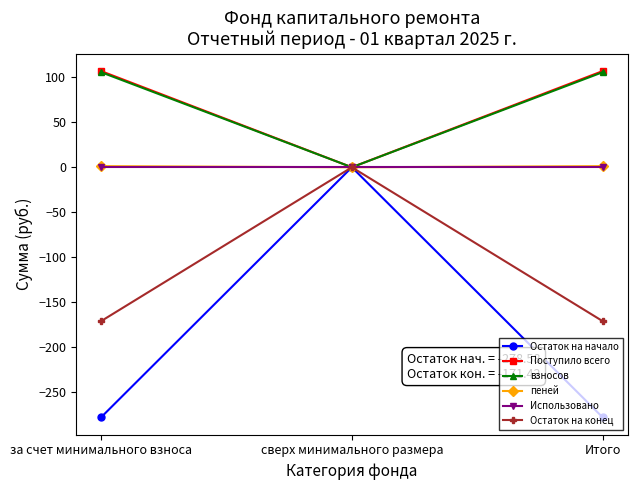

At which label does Остаток на конец reach its peak?

сверх минимального размера